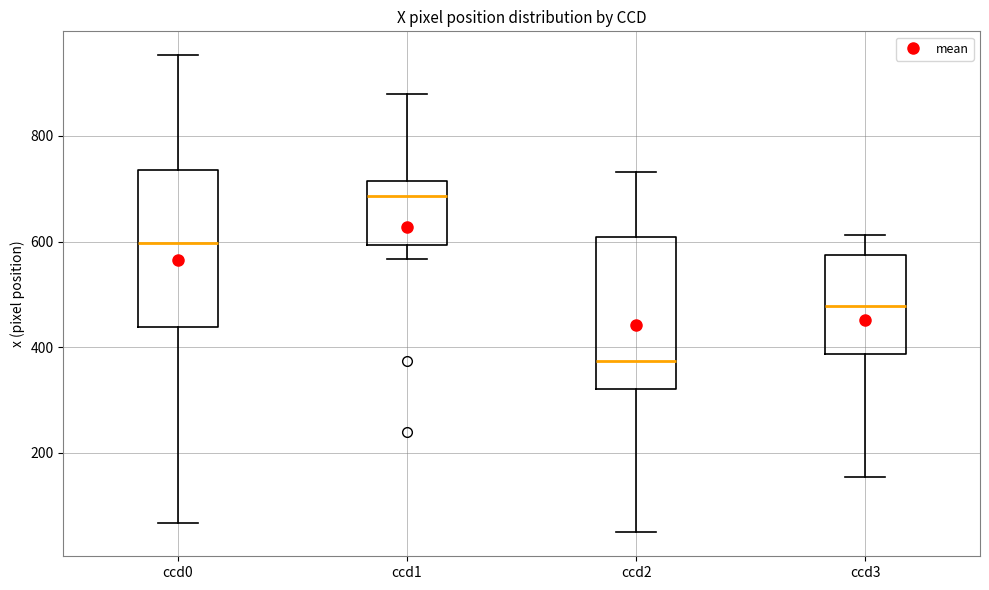

Reading left to right, transcribe this box plot: for each box, give where its median line is, the range the box spans, and where its two whiskers end, as read against the y-axis. The values are not printed on the chart, so give them approximately, as read against the axis.

ccd0: median 600, box 440 to 740, whiskers 60 to 960
ccd1: median 680, box 600 to 720, whiskers 560 to 880
ccd2: median 380, box 320 to 600, whiskers 40 to 740
ccd3: median 480, box 380 to 580, whiskers 160 to 620